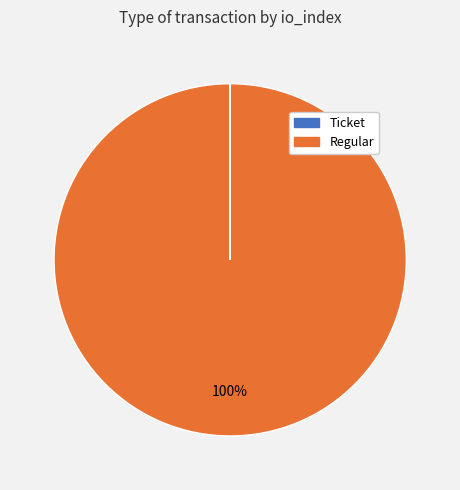

Which category has the biggest portion of the pie?

Regular